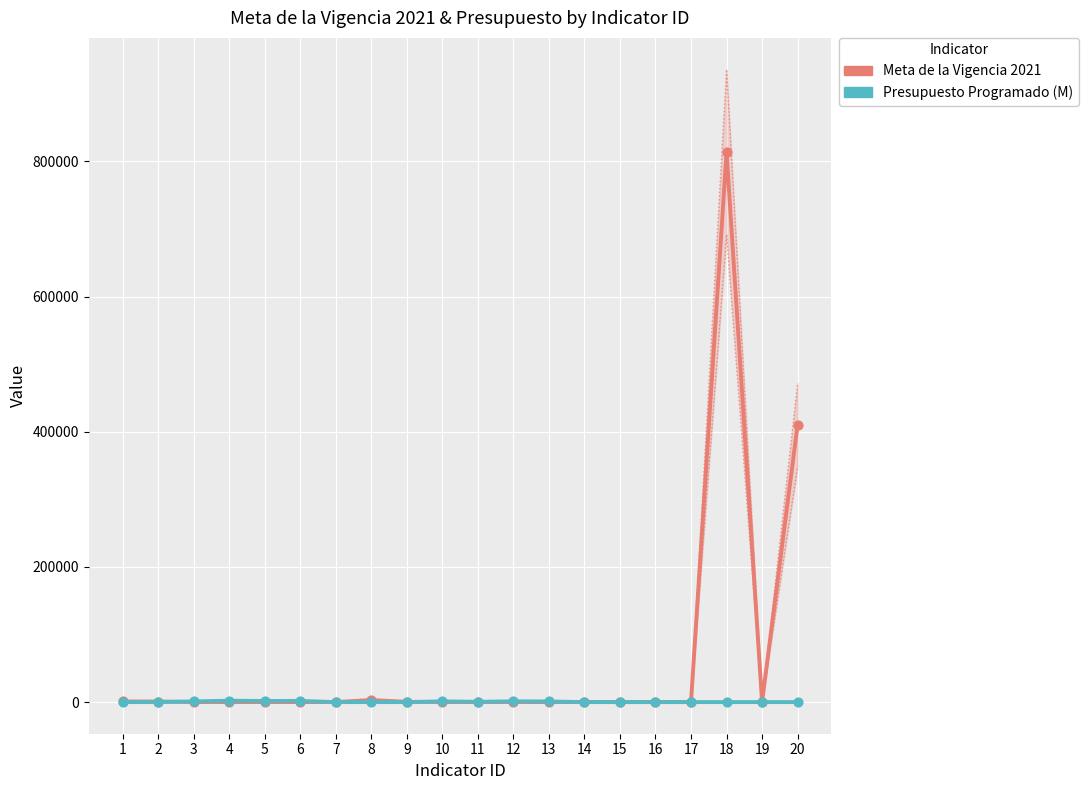

At which category is the sum across all series the highest?

18